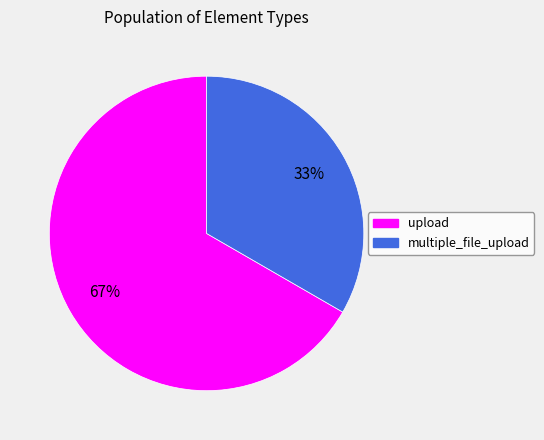

Is there a majority slice in this chart?

Yes